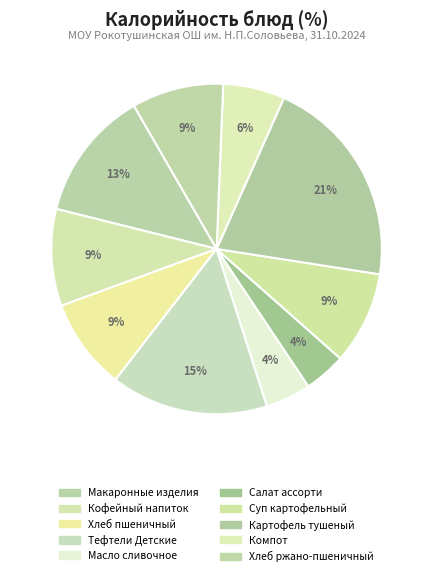

What is the largest slice in the pie chart?

Картофель тушеный